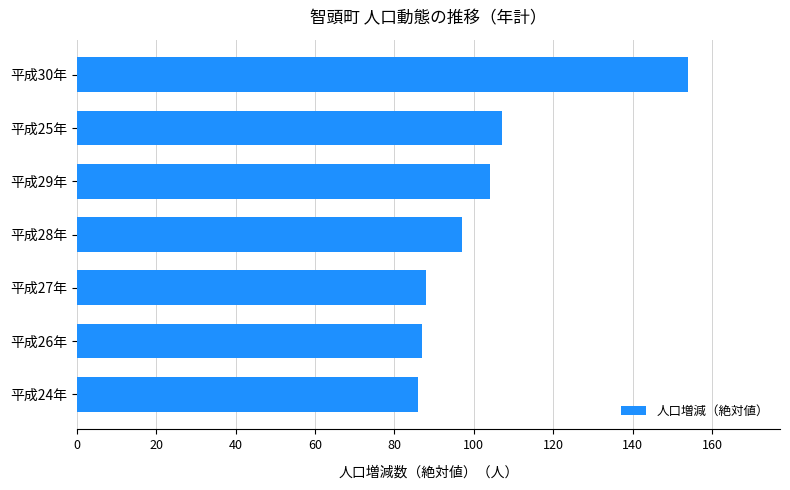

What is the average value?

103